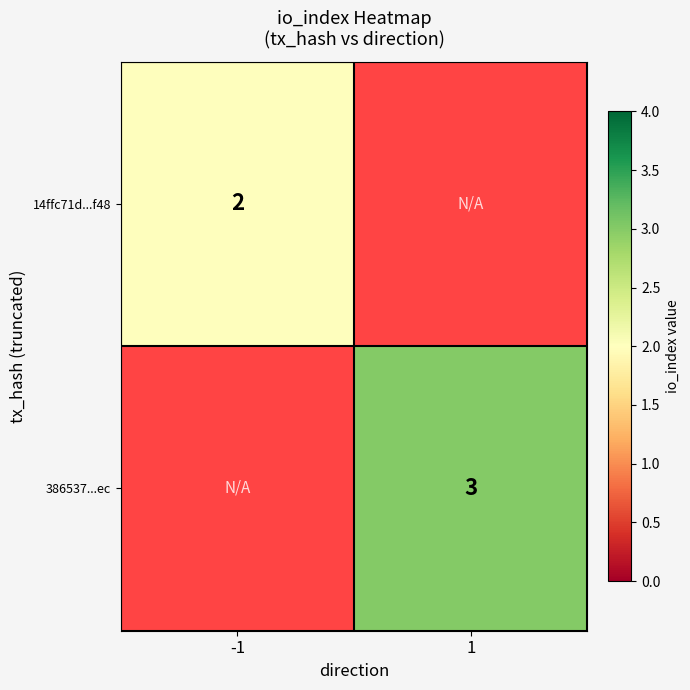

True or false: 386537...ec has a value of 3 at 1.

True